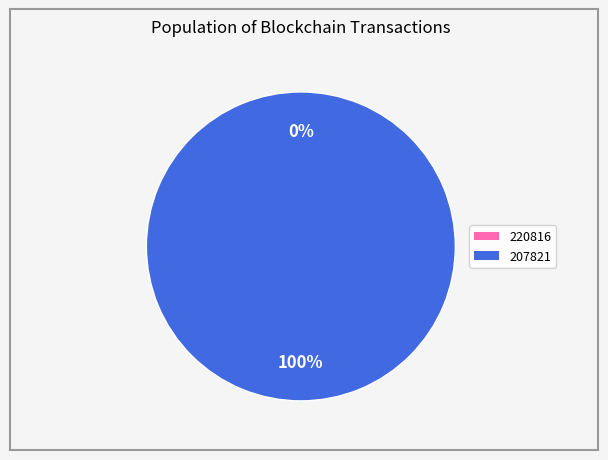

Which category has the smallest portion of the pie?

220816